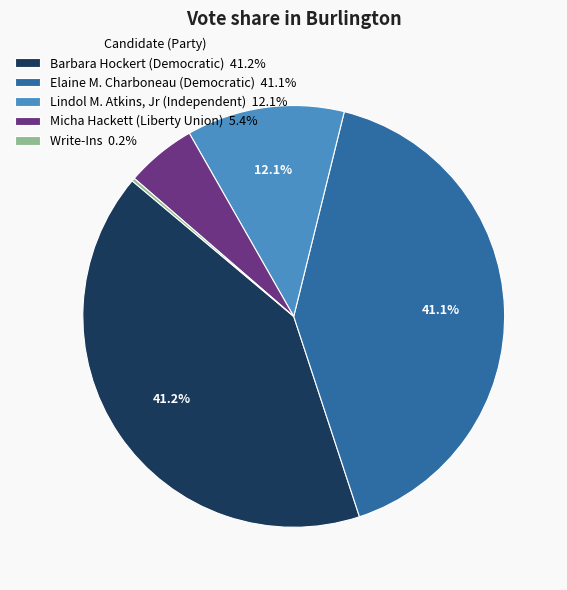

Is there any slice that represents more than half of the pie?

No